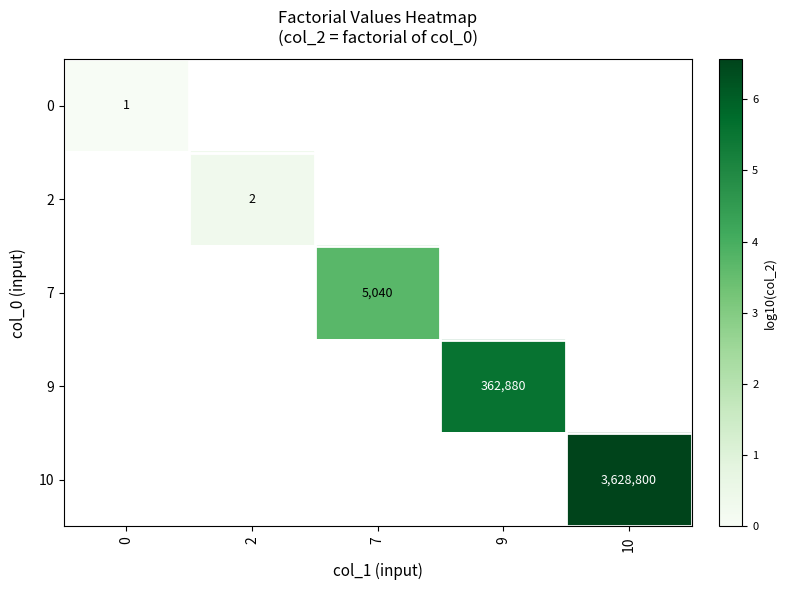

List the series in order of their overall mean, lowest first.

row_0, row_1, row_2, row_3, row_4